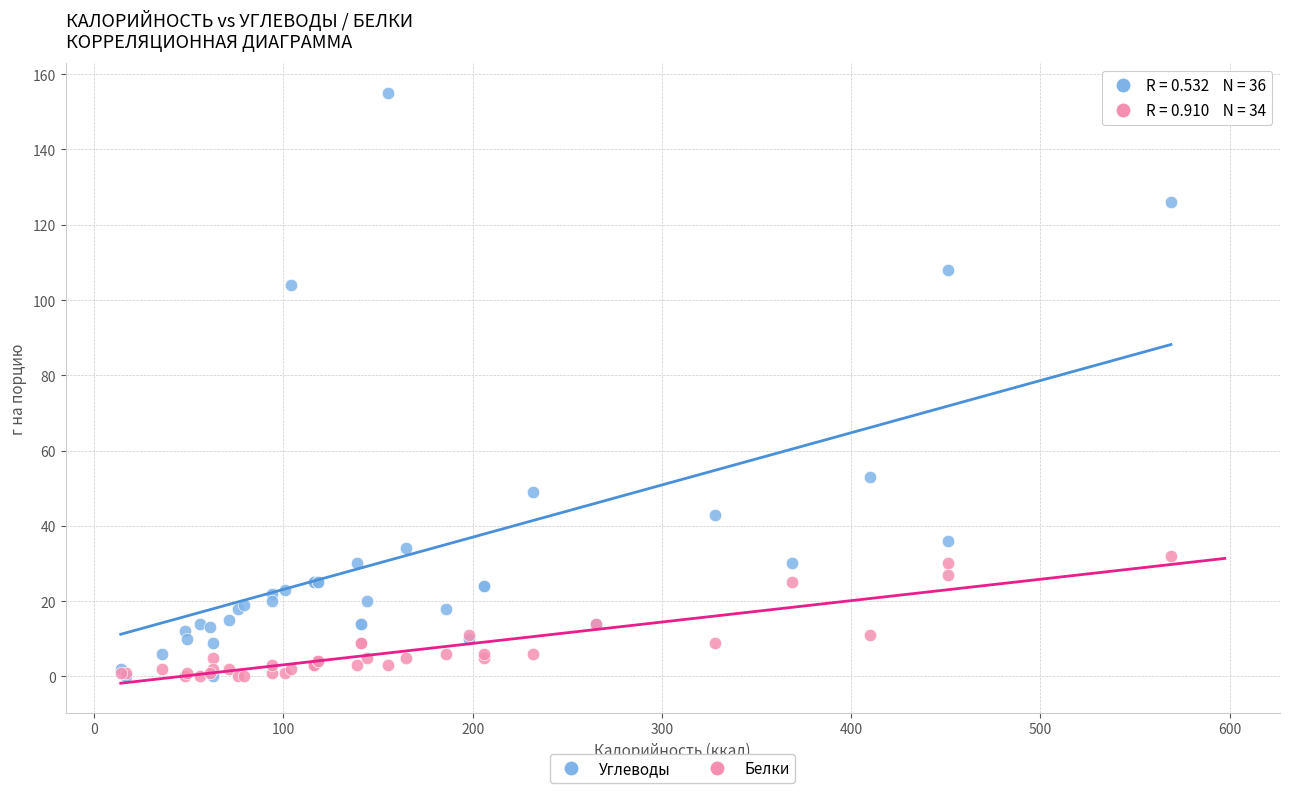

Across all series, what Y value is closest to 77?

53